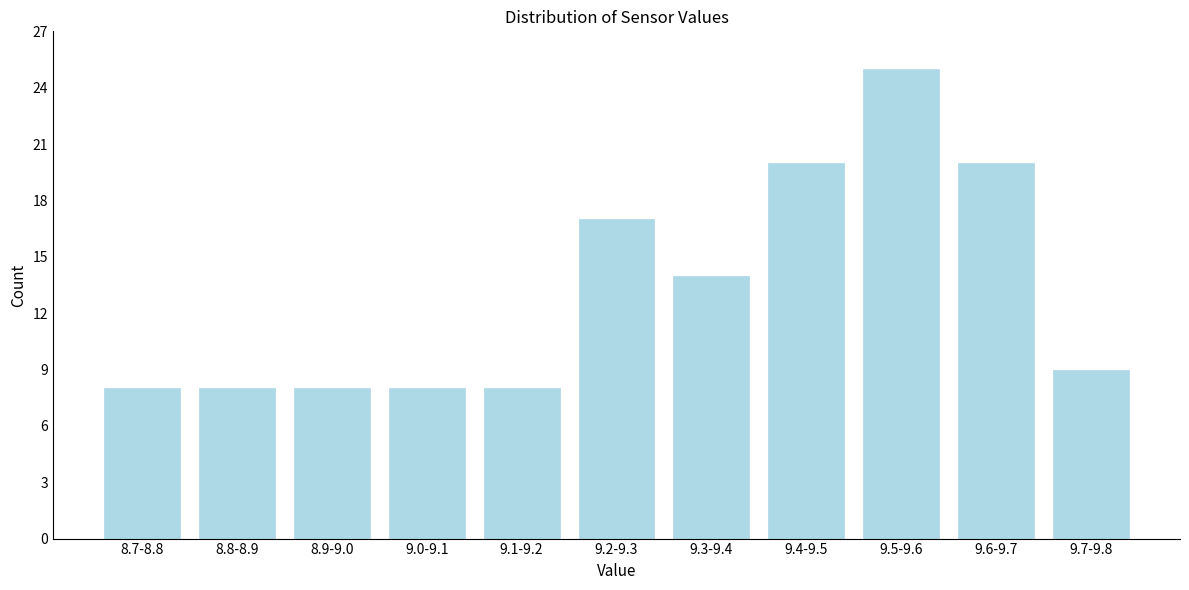

Reading right to left, list all the values displayed in this chart.

9.7-9.8=9	9.6-9.7=20	9.5-9.6=25	9.4-9.5=20	9.3-9.4=14	9.2-9.3=17	9.1-9.2=8	9.0-9.1=8	8.9-9.0=8	8.8-8.9=8	8.7-8.8=8